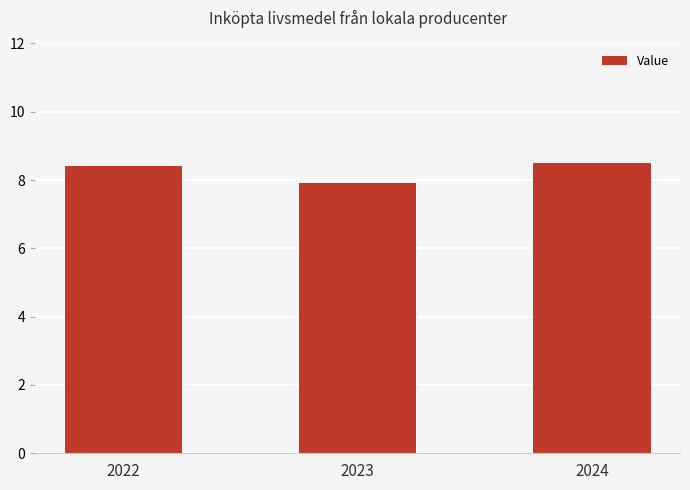

At which label is the value closest to 8?

2023